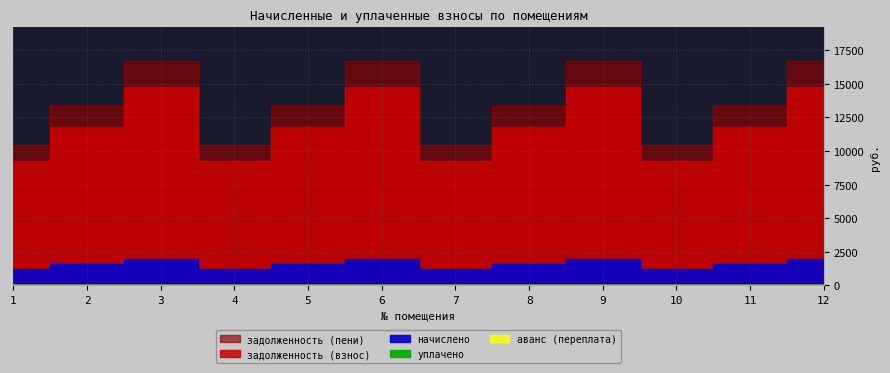

At how many categories does at least one series exceed 10705?

8